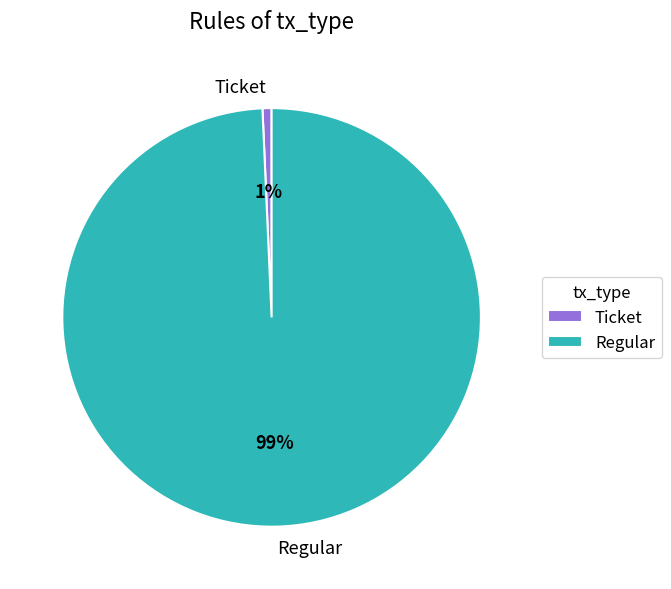

Between Regular and Ticket, which is larger?

Regular